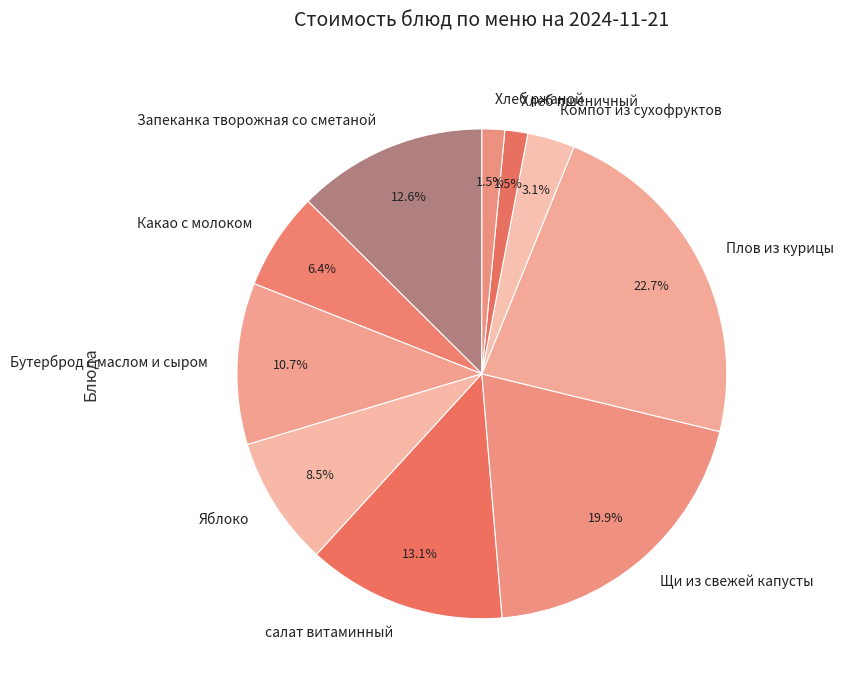

Between Бутерброд с маслом и сыром and Хлеб пшеничный, which is larger?

Бутерброд с маслом и сыром